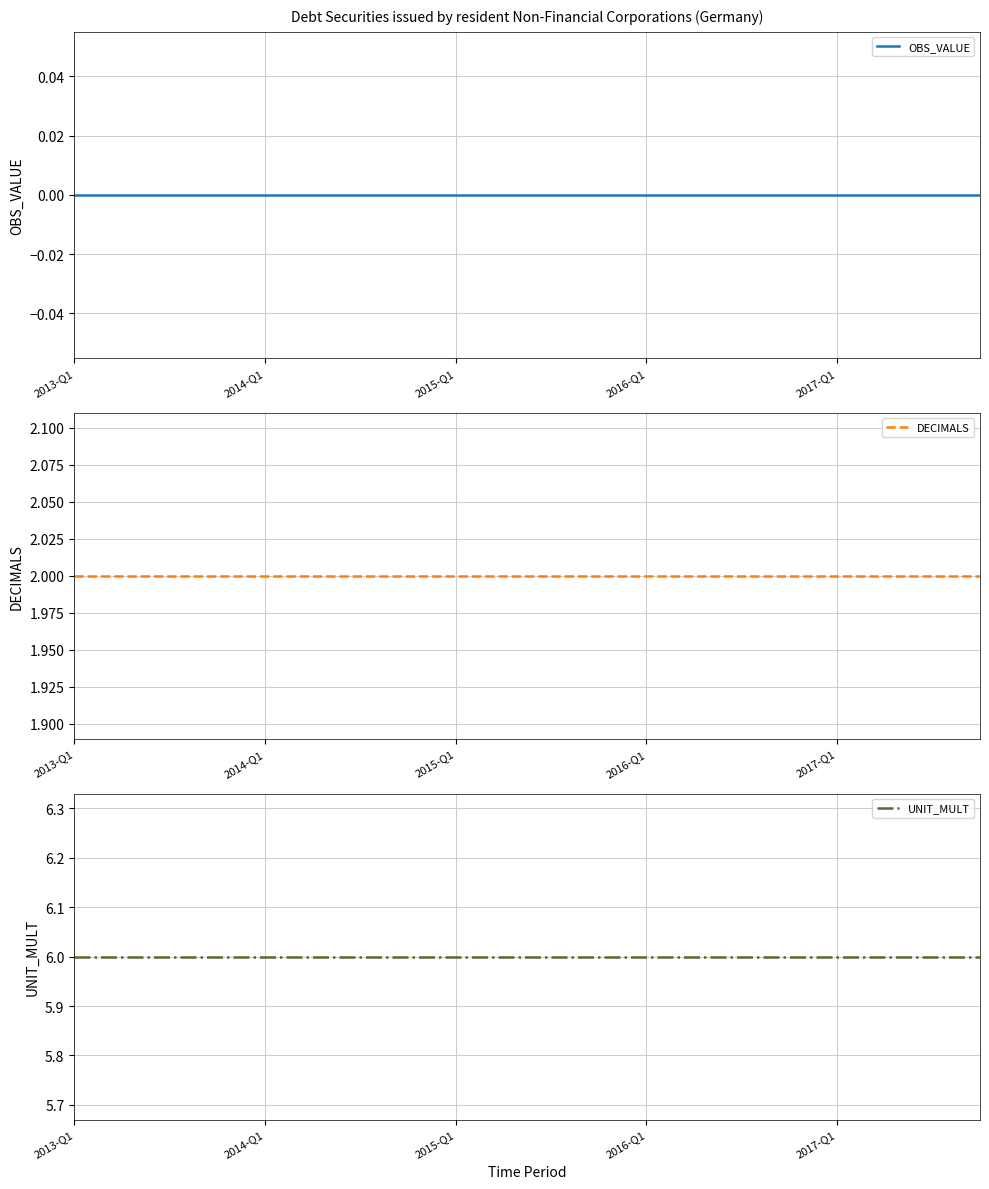

What is the sum of all UNIT_MULT values?

120